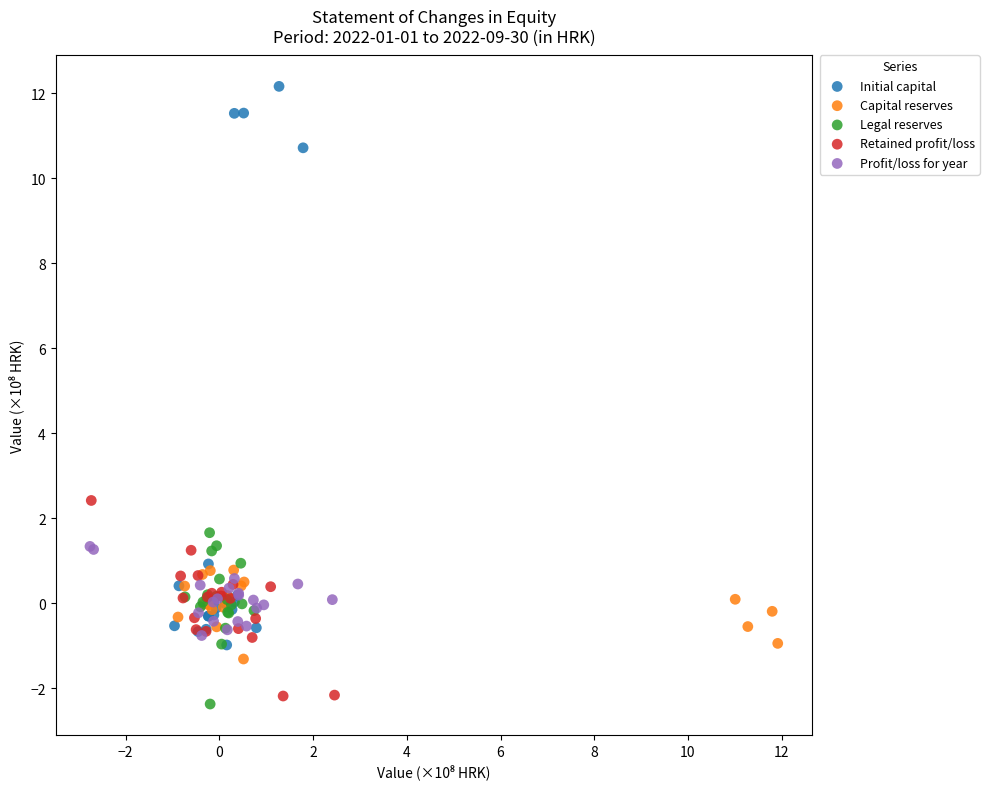

Which series has the widest spread of Y values?

Initial capital